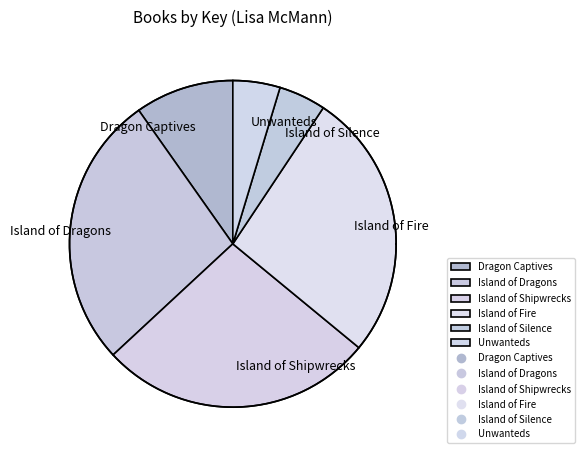

To the nearest percent, what portion does Island of Fire represent?

27%